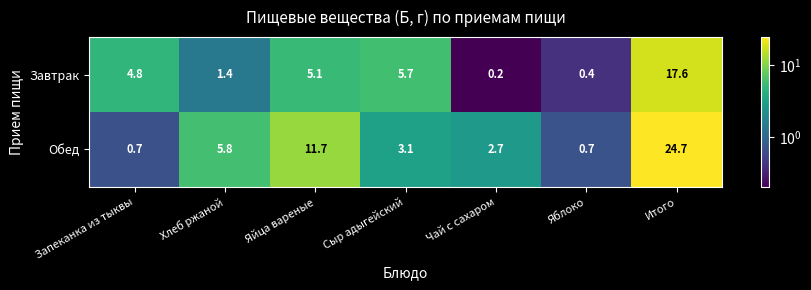

Which series has the largest total across all categories?

Обед